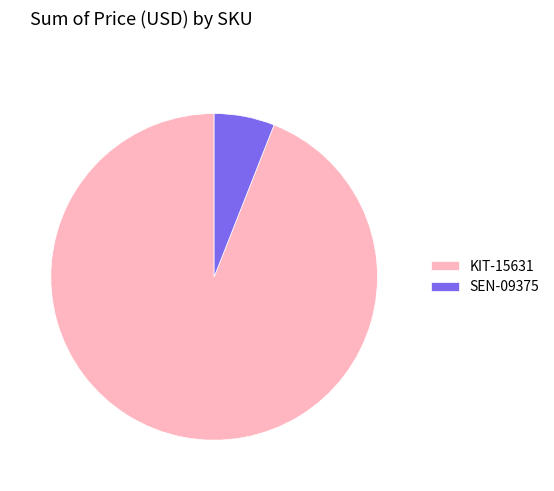

Approximately how many times larger is the value at SEN-09375 compared to KIT-15631?

0.1